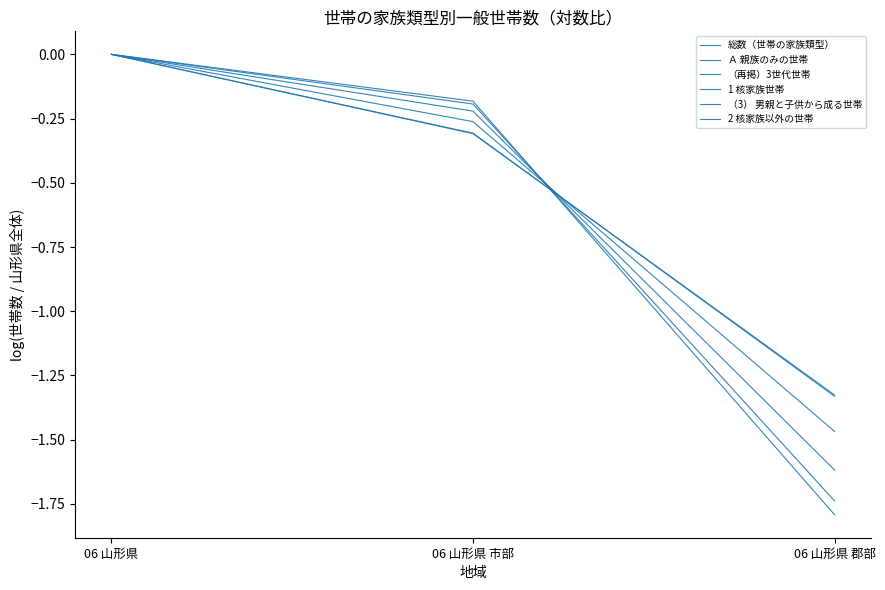

Does the chart display data point markers on the line(s)?

No